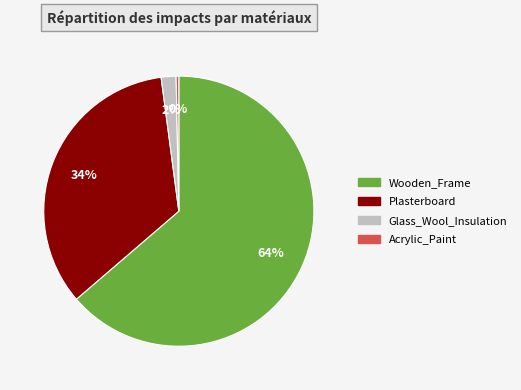

What is the majority slice?

Wooden_Frame